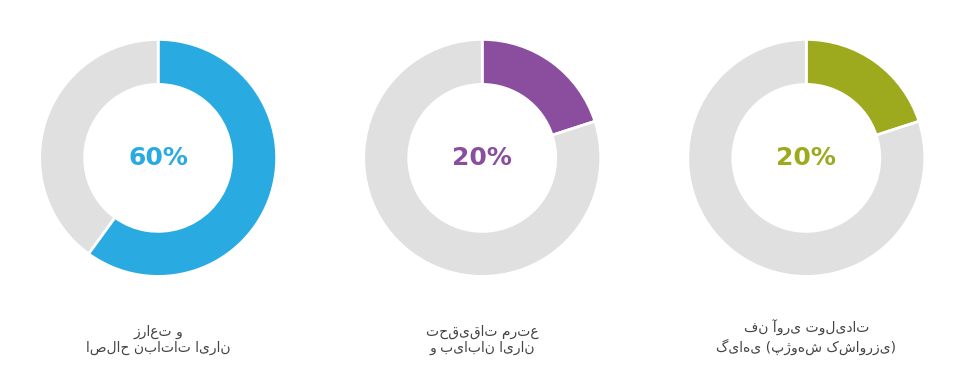

To the nearest percent, what is the difference between the فن آوری تولیدات گیاهی (پژوهش کشاورزی) and زراعت و اصلاح نباتات ایران slice percentages?

40%